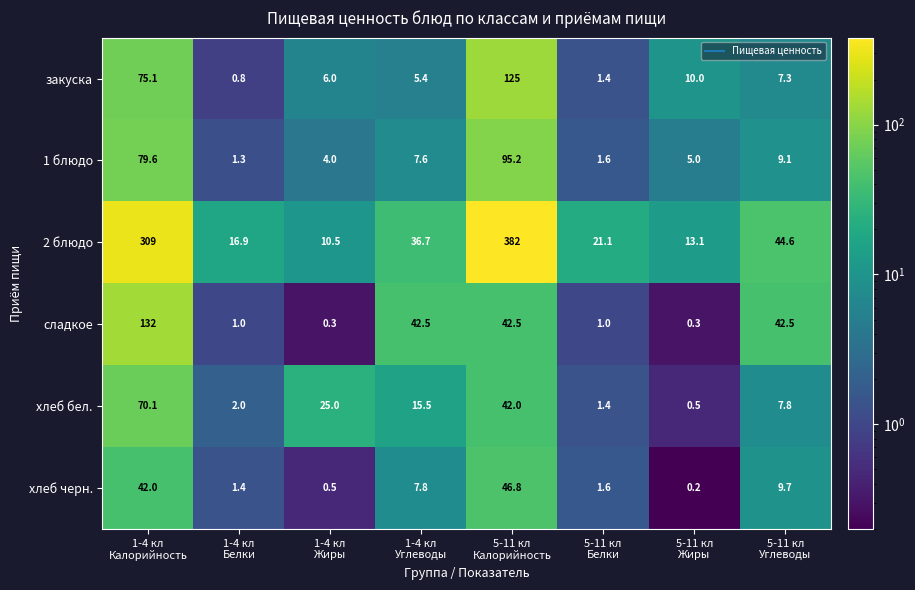

Rank the series by their maximum value, from lowest to highest.

хлеб черн., хлеб бел., 1 блюдо, закуска, сладкое, 2 блюдо